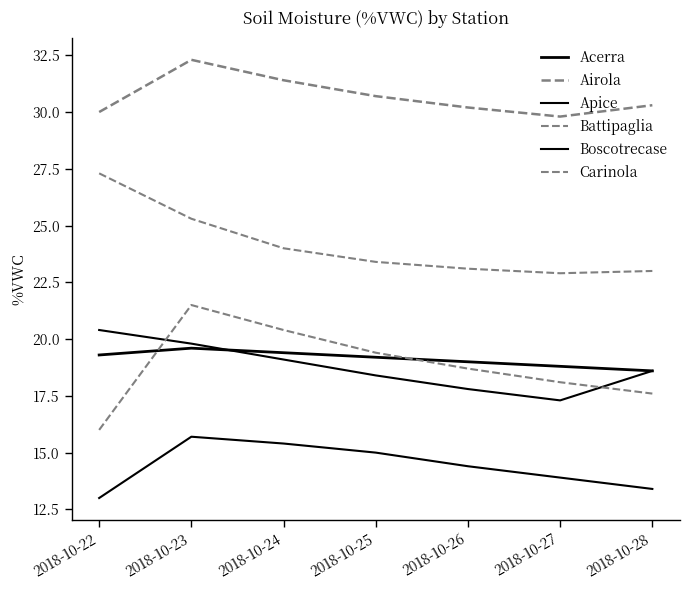

What is the difference between the highest and lowest values at 2018-10-26?

15.8